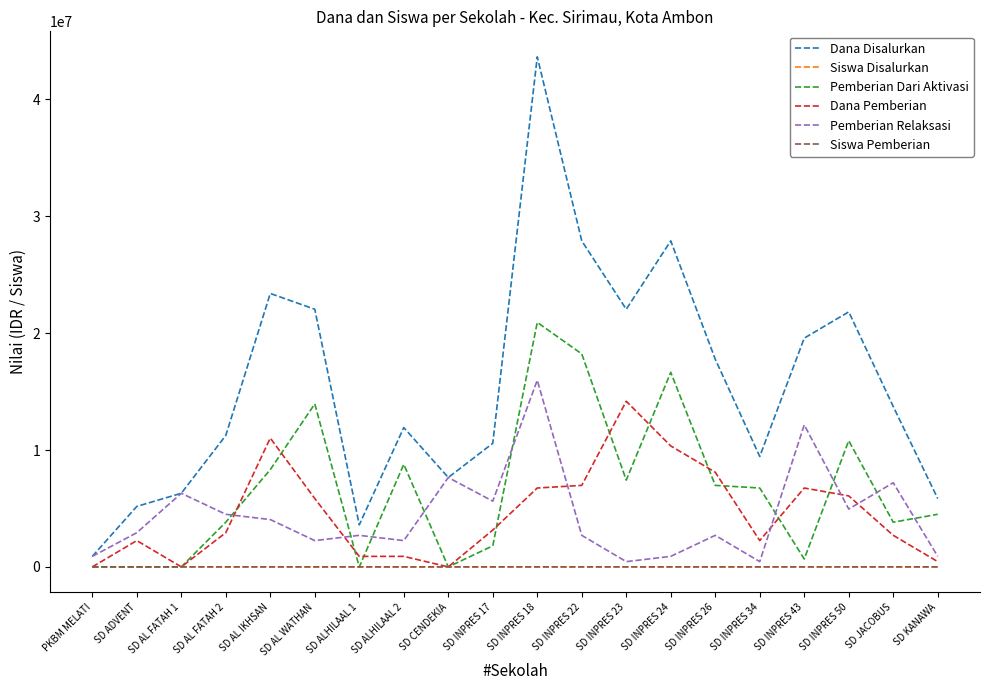

True or false: Dana Pemberian has a value of 2250000 at SD ADVENT.

True